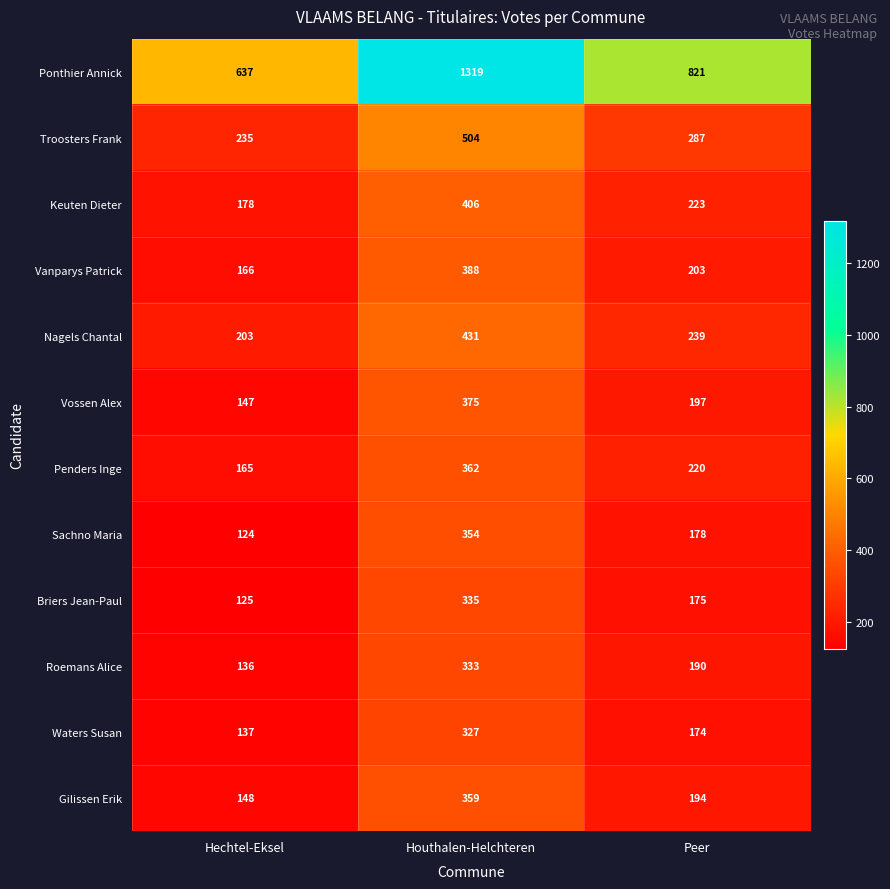

How many Troosters Frank values are between 235 and 504?

3